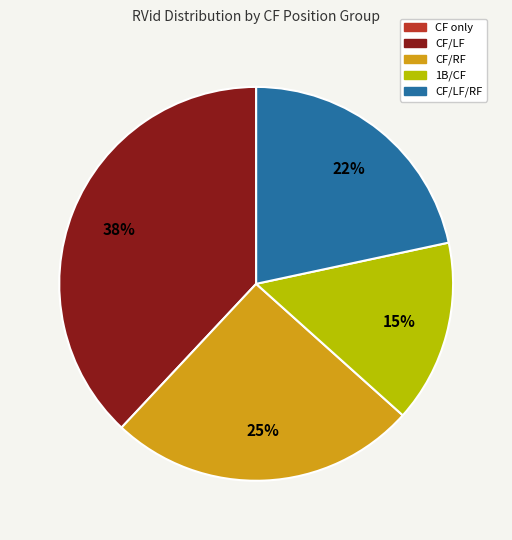

Is there a majority slice in this chart?

No